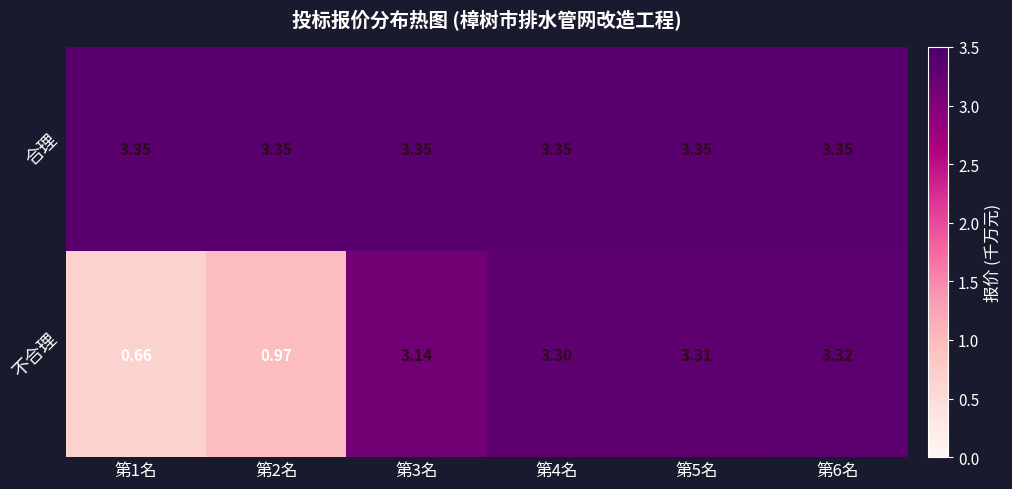

At how many categories does at least one series exceed 1?

6